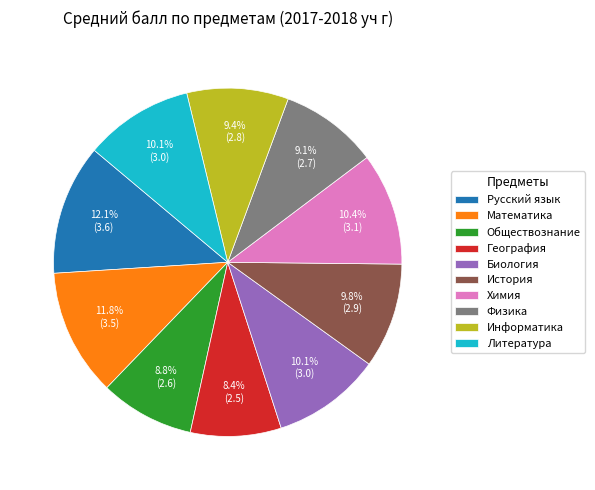

To the nearest percent, what is the combined percentage of Информатика and Химия?

20%